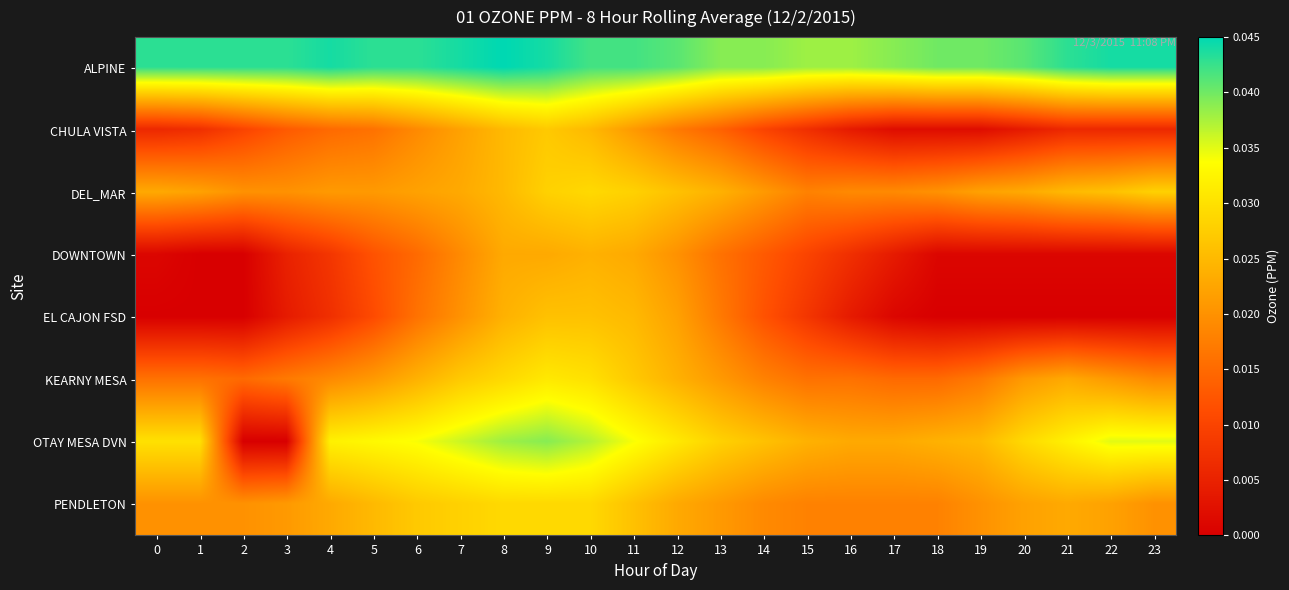

At how many categories does at least one series exceed 0?

24